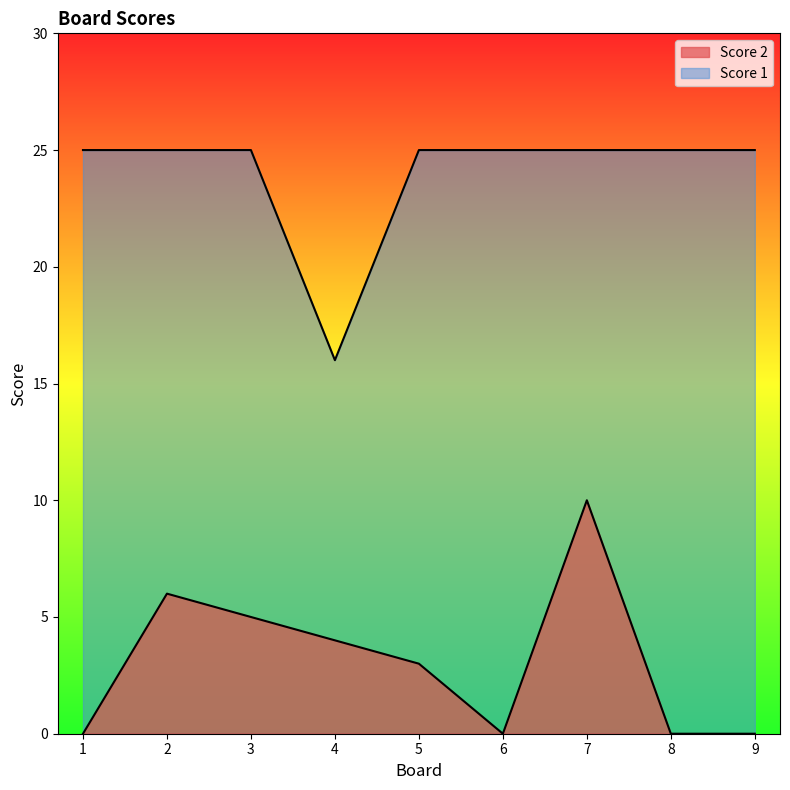

What is the value of the Score 1 point at the 4th from the left?

16